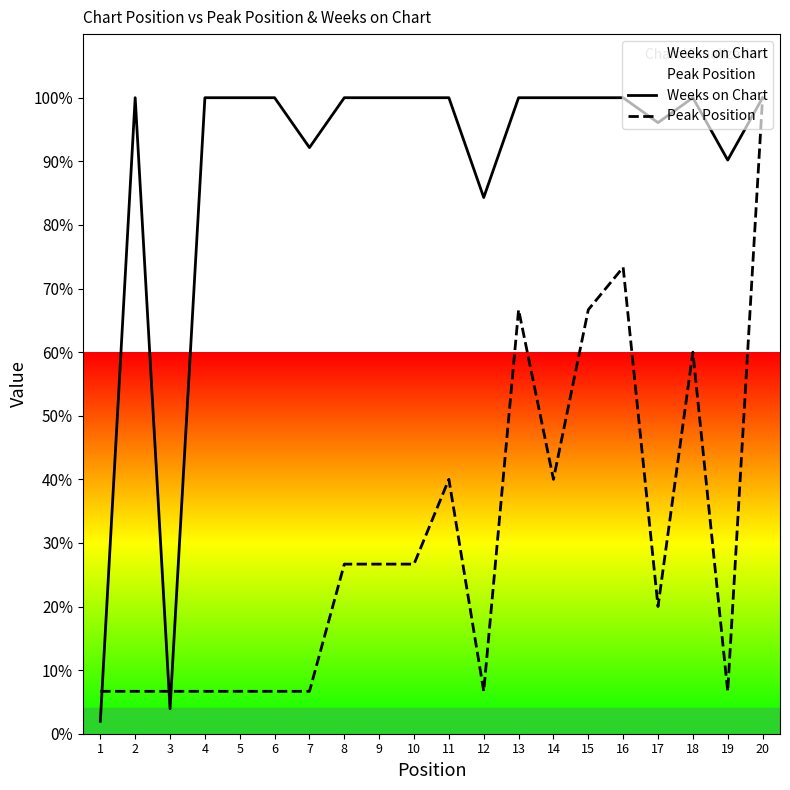

How many lines are shown in the chart?

2